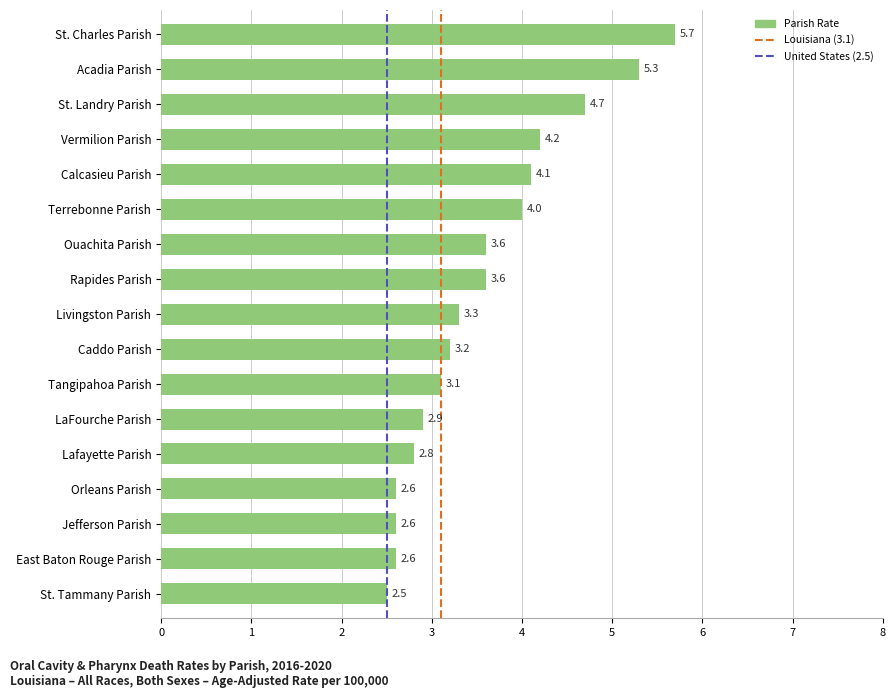

What is the difference between the values at Tangipahoa Parish and Terrebonne Parish?

0.9